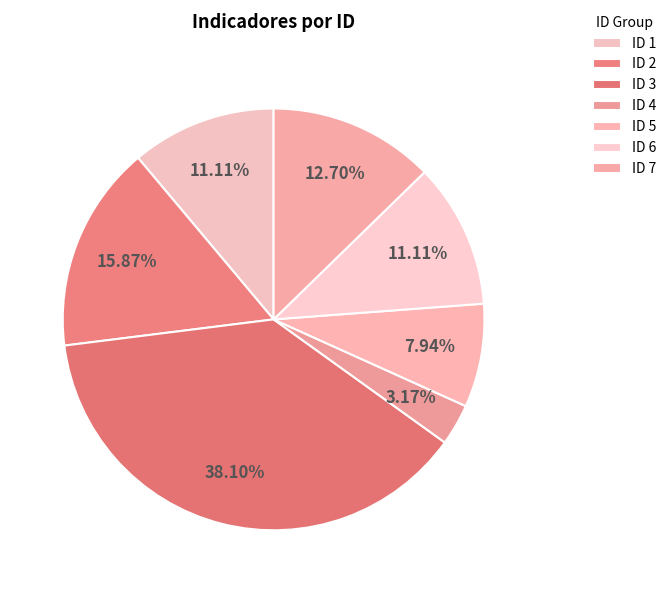

To the nearest percent, what is the difference between the largest and smallest slice percentages?

35%